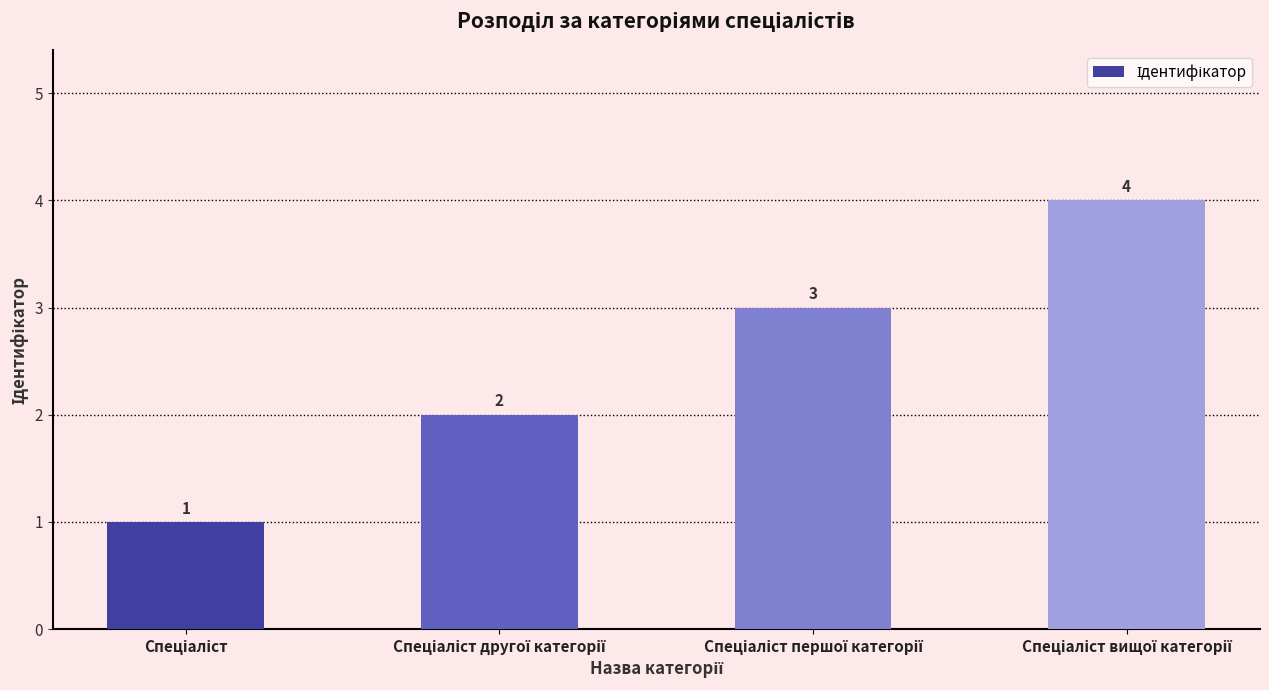

Count the values in the range 2 to 4.

3